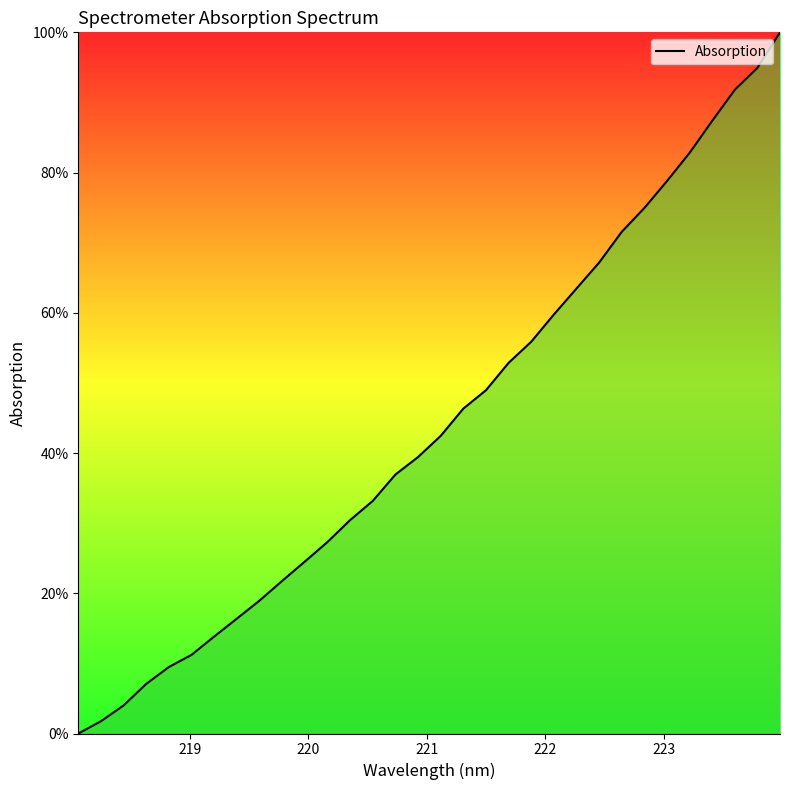

What is the greatest value displayed?

100.0